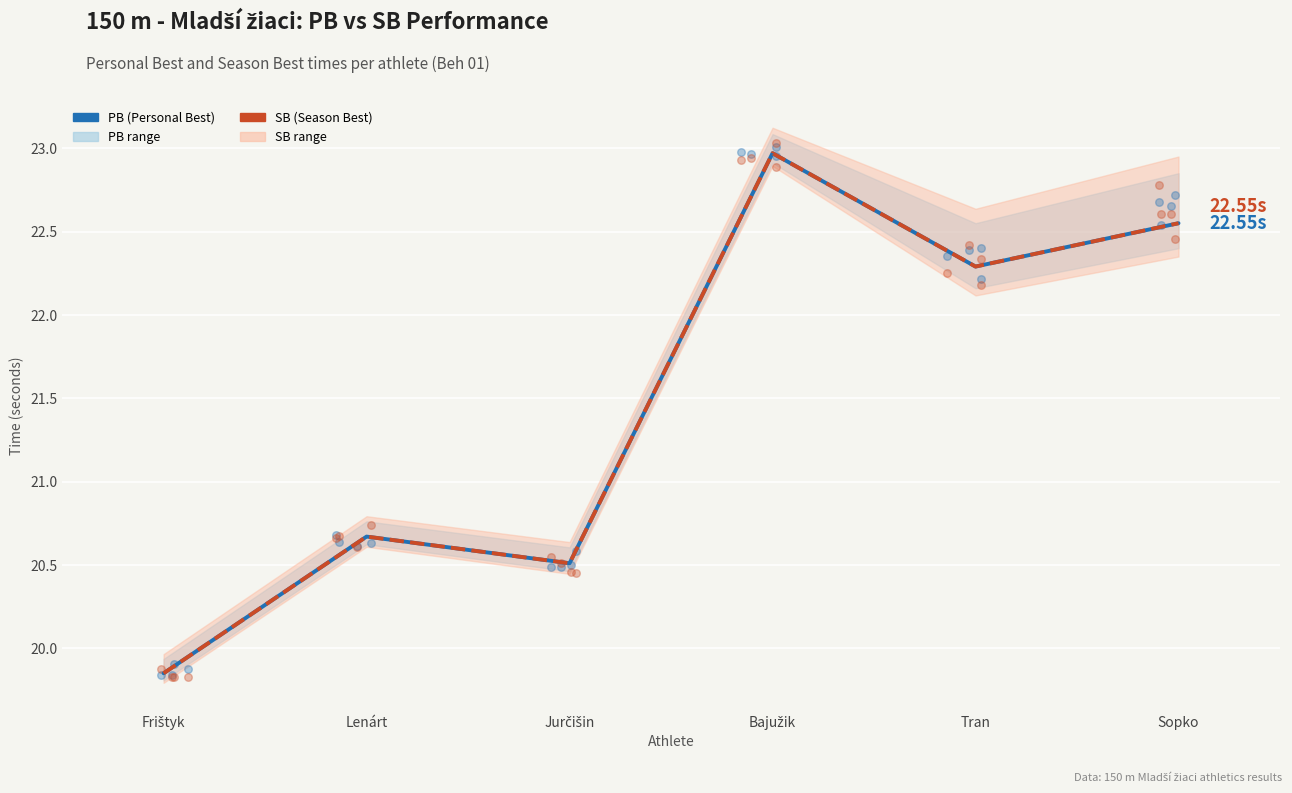

What are all the series names shown in the legend?

PB (Personal Best), SB (Season Best)